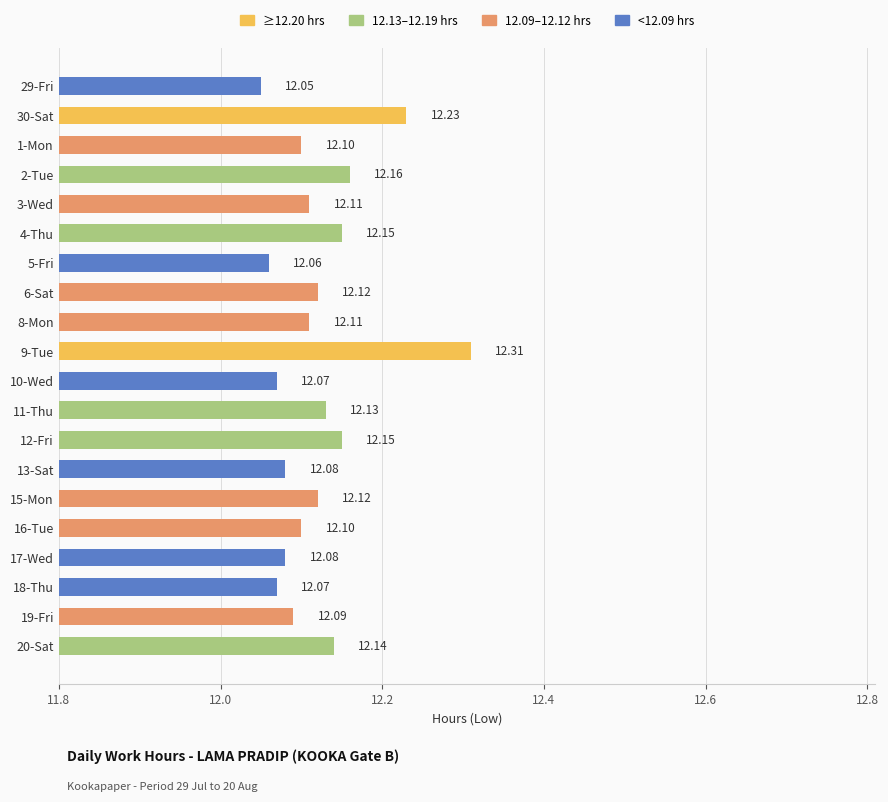

What is the difference between the maximum and minimum values?

0.3